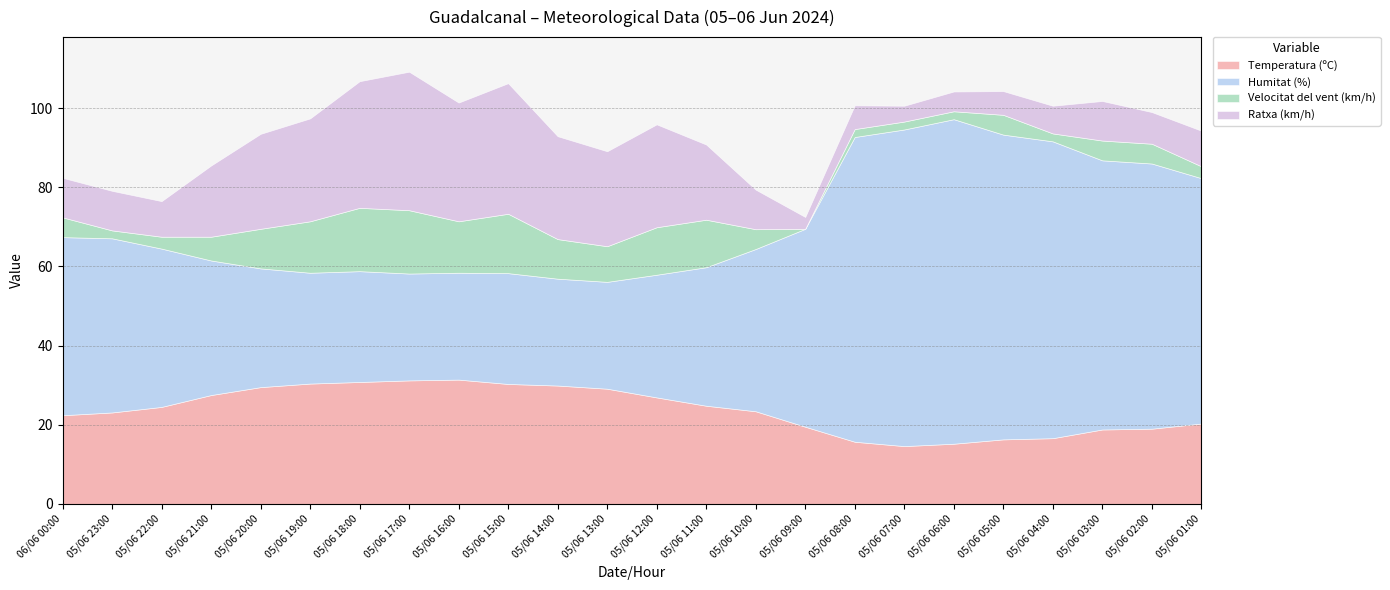

Where does the Temperatura (ºC) series first go above 24?

05/06 22:00